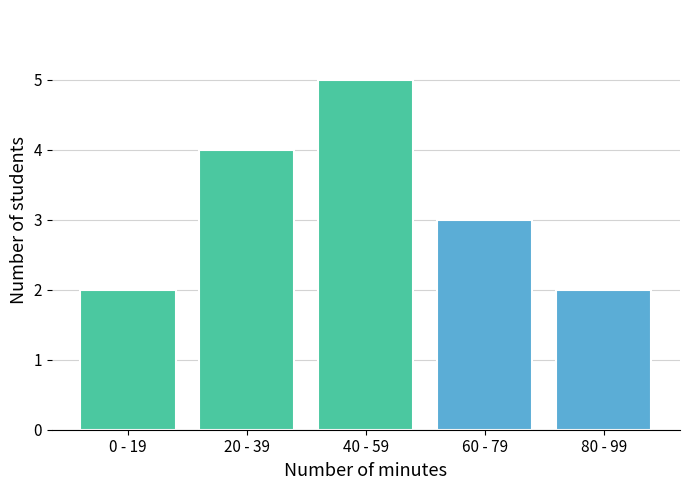

Reading left to right, extract all data points from this chart.

0 - 19=2	20 - 39=4	40 - 59=5	60 - 79=3	80 - 99=2